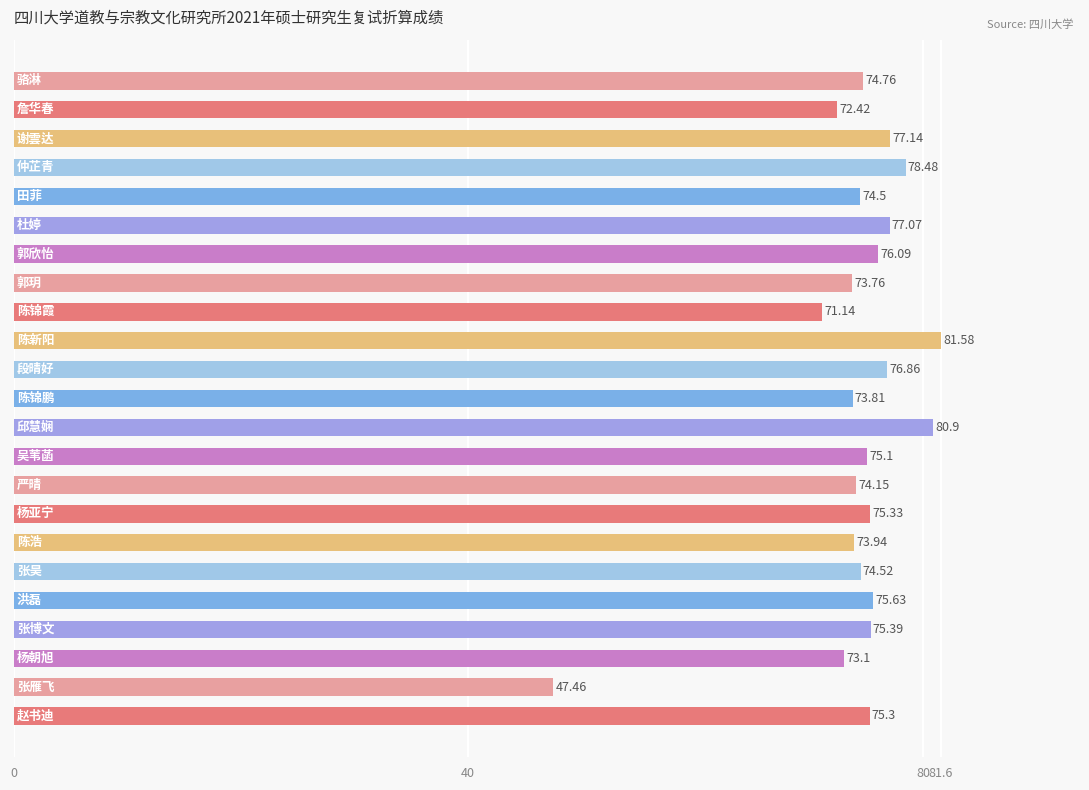

What is the difference between the second highest and minimum values?

33.4